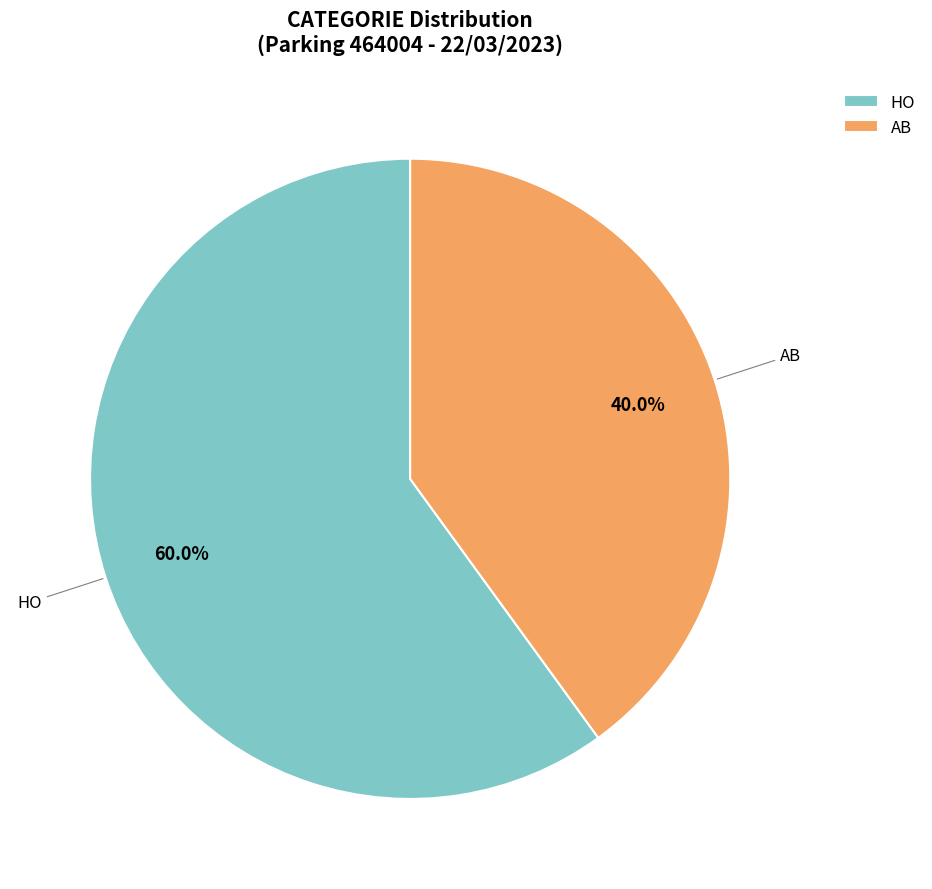

What is the largest slice in the pie chart?

HO